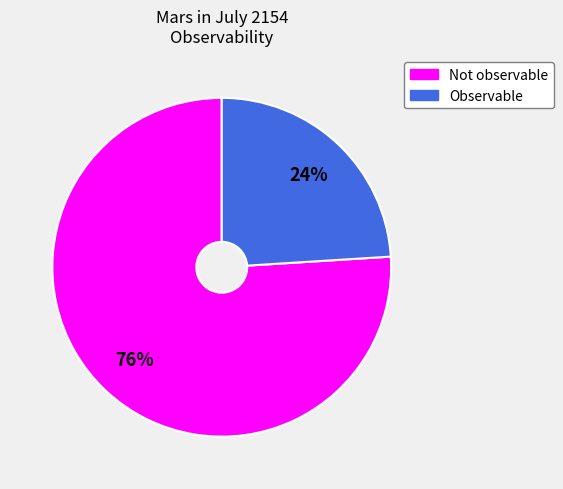

How many slices are in this pie chart?

2